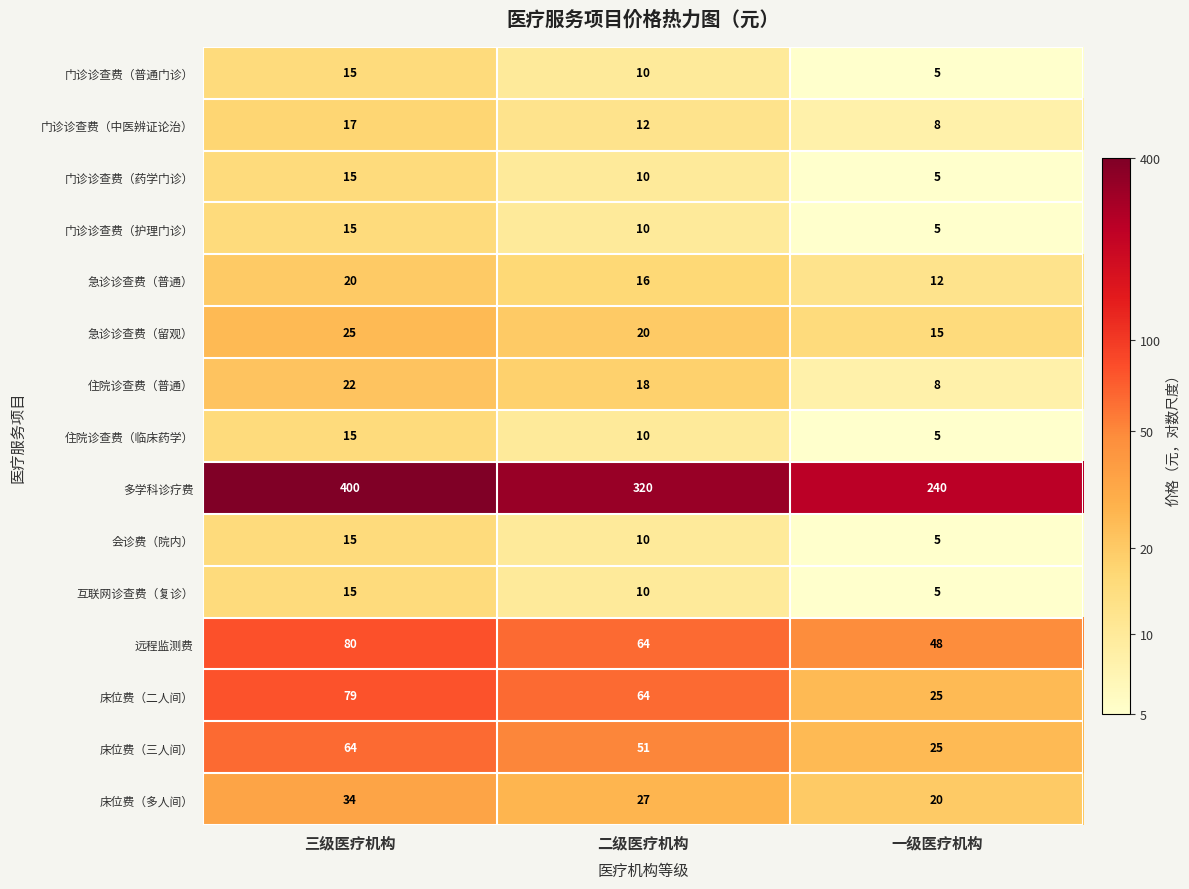

How many data points does each series have?

3